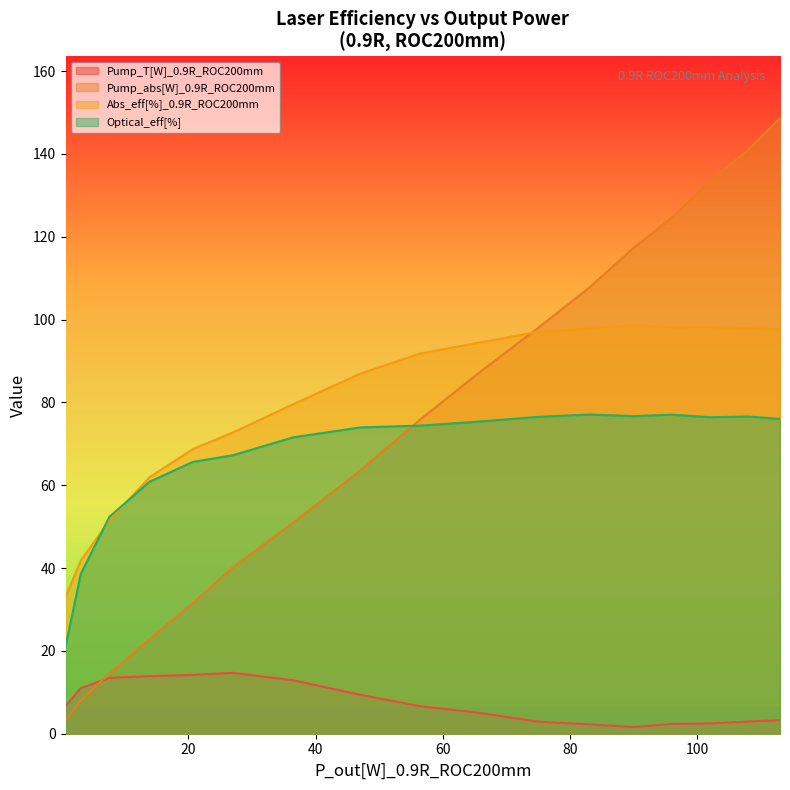

List the series in order of their peak value, highest first.

Pump_abs[W]_0.9R_ROC200mm, Abs_eff[%]_0.9R_ROC200mm, Optical_eff[%], Pump_T[W]_0.9R_ROC200mm